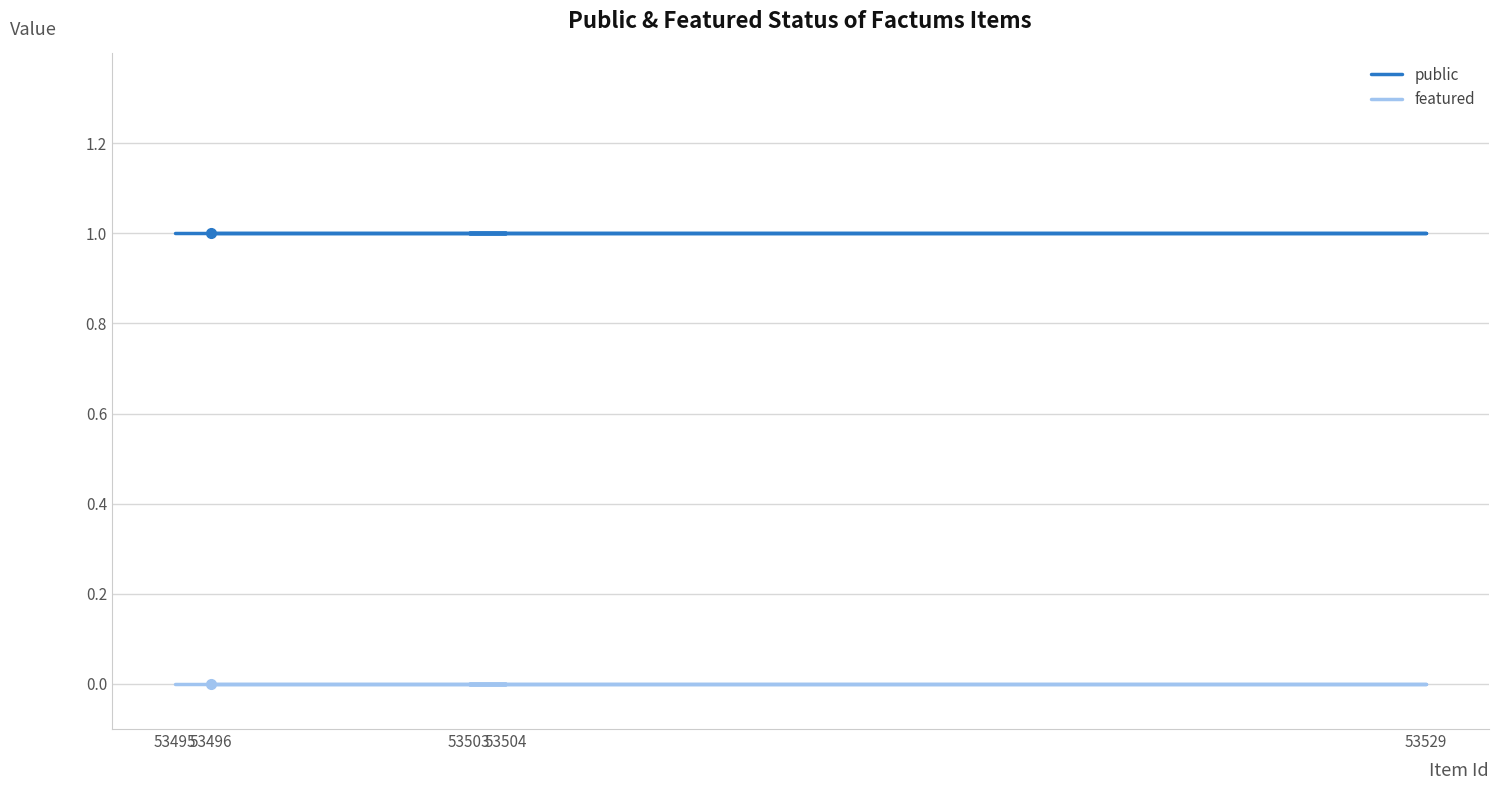

At which category is the sum across all series the highest?

53495